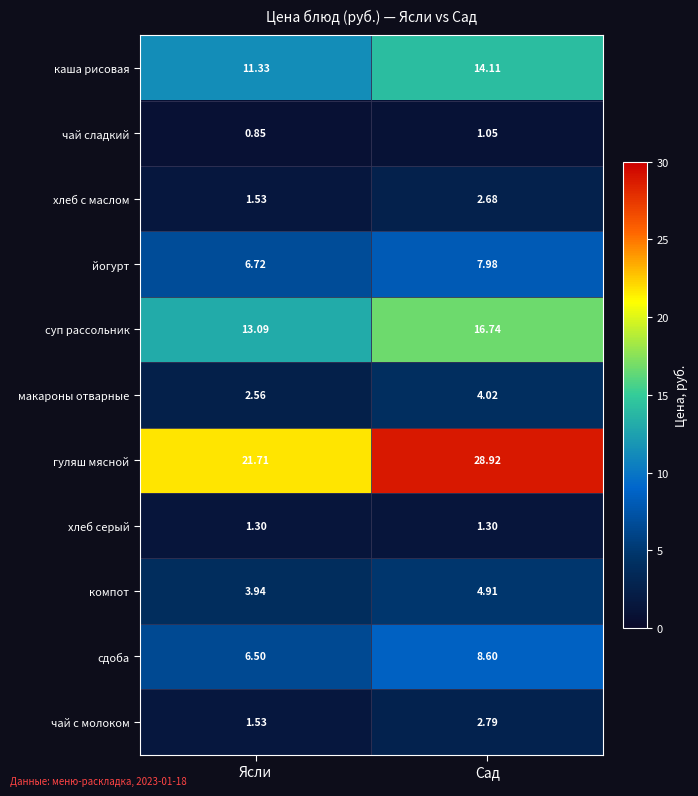

At which label does макароны отварные reach its minimum?

Ясли